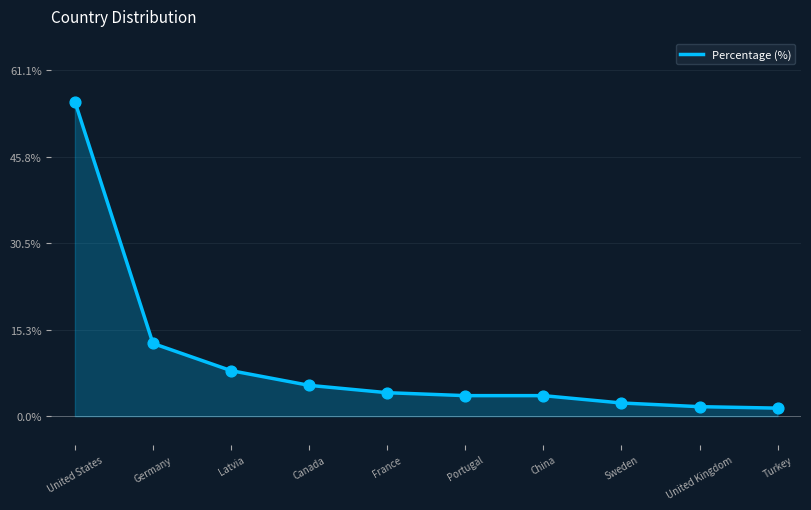

Approximately how many times larger is the value at Canada compared to China?

1.5